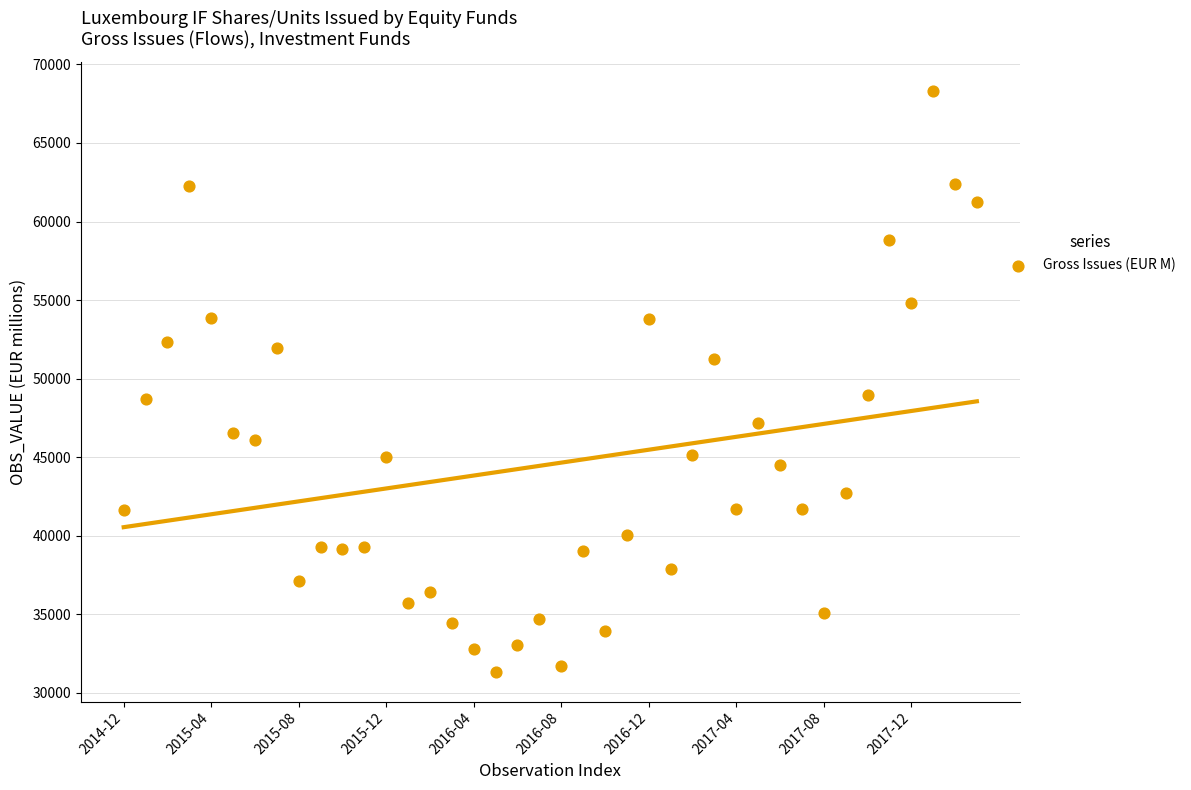

How many data points are displayed?

40